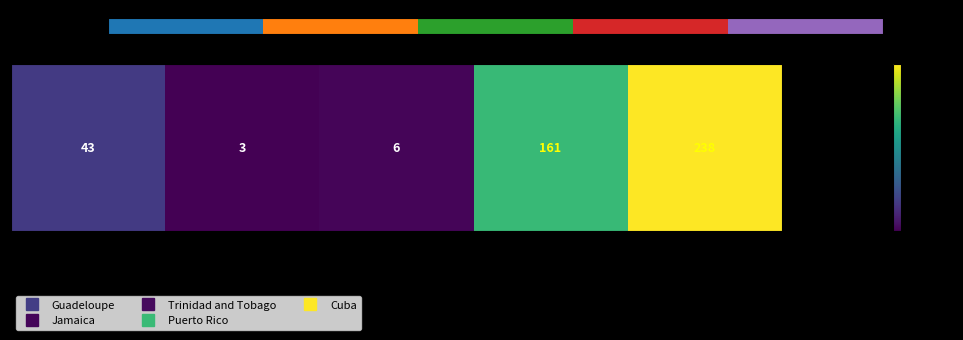

The chart shows a value of 5 at Puerto Rico. True or false?

False